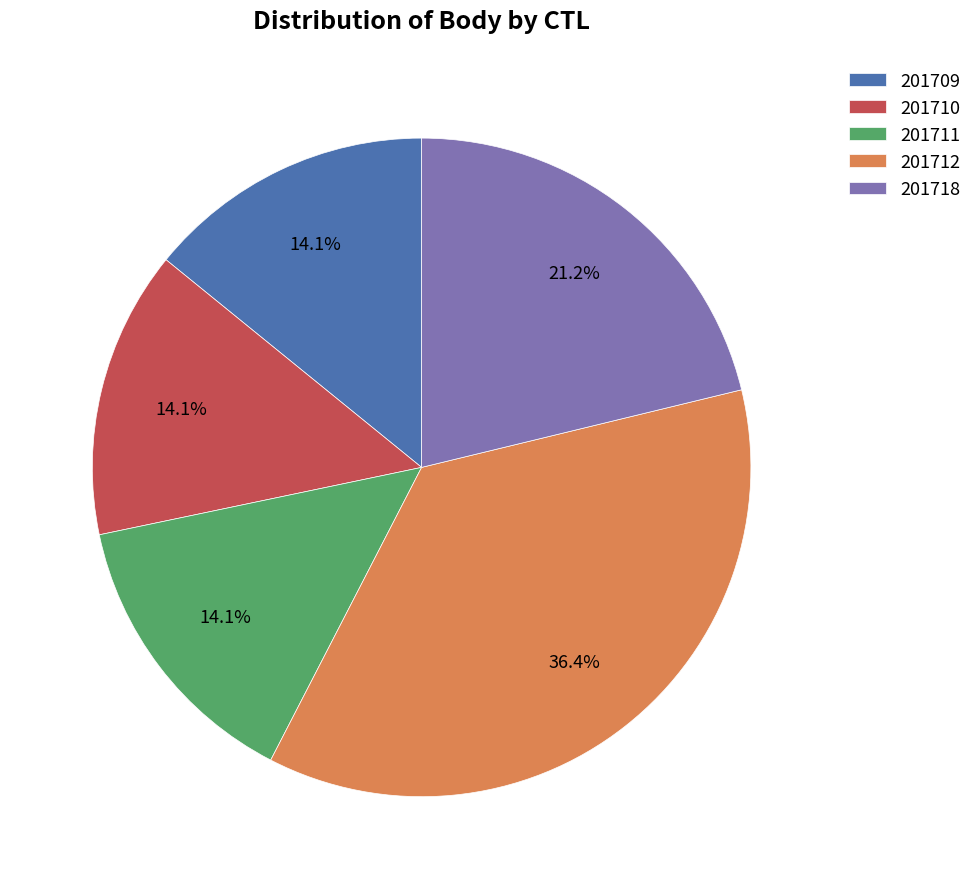

Does 201709 represent more than half of the total?

No